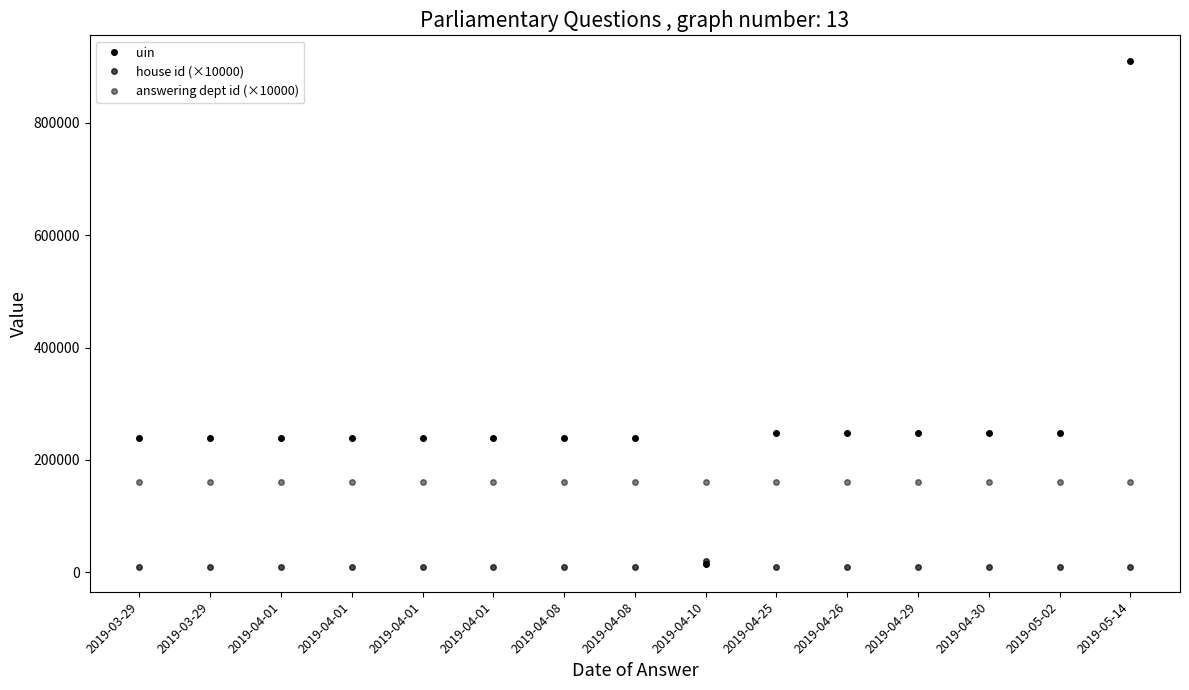

True or false: house id (×10000) and answering dept id (×10000) cross at least once.

False